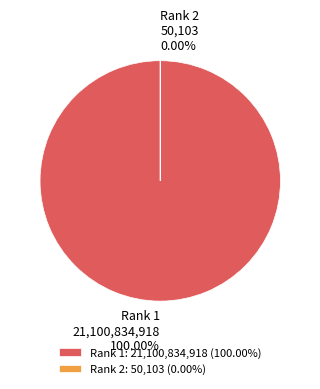

How much of the chart is everything except Rank 2?

100.0%